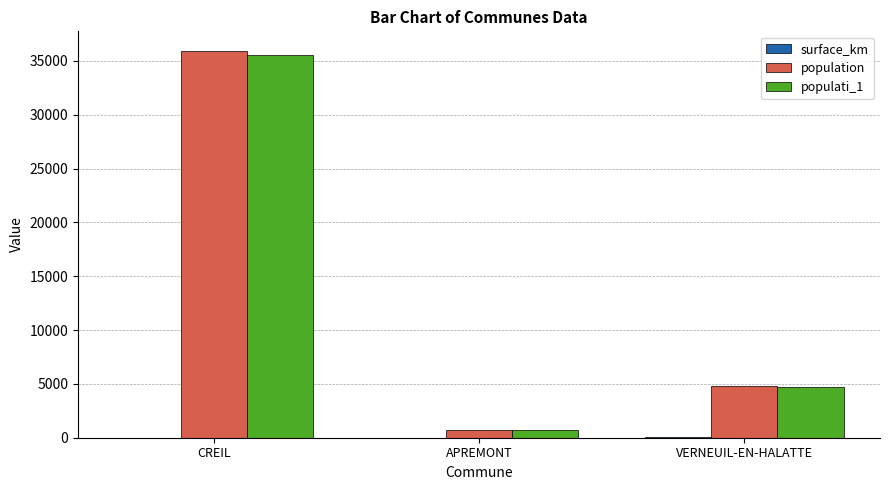

Which series has the widest spread of values?

population